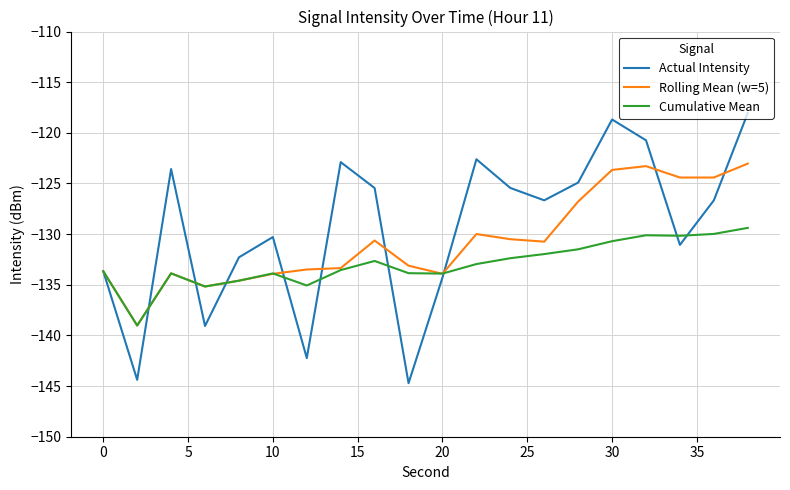

Rank the series by their maximum value, from highest to lowest.

Actual Intensity, Rolling Mean (w=5), Cumulative Mean